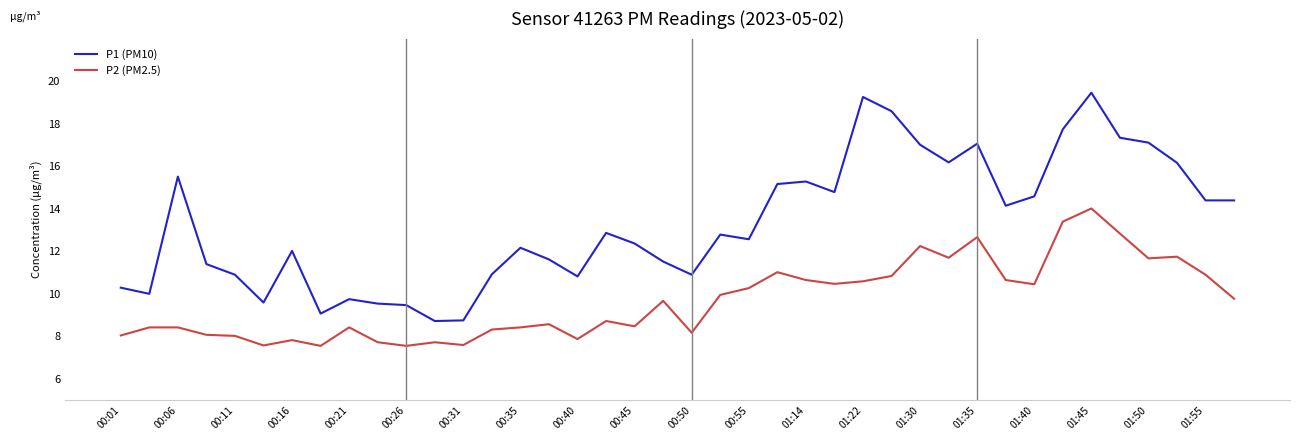

Does the chart display data point markers on the line(s)?

No